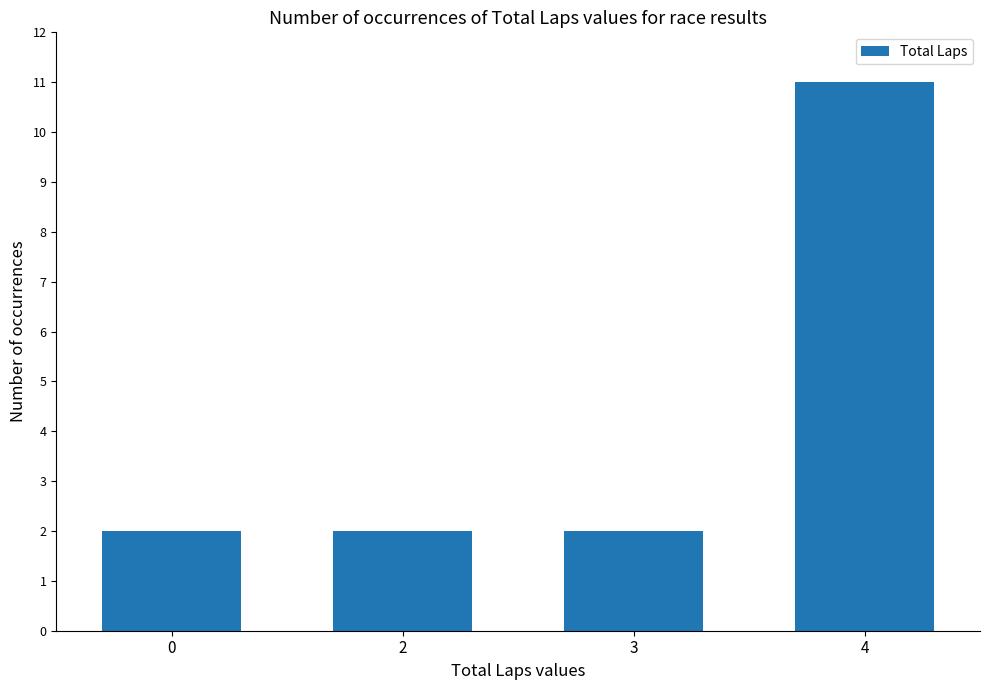

The value at 0 is 2. True or false?

True